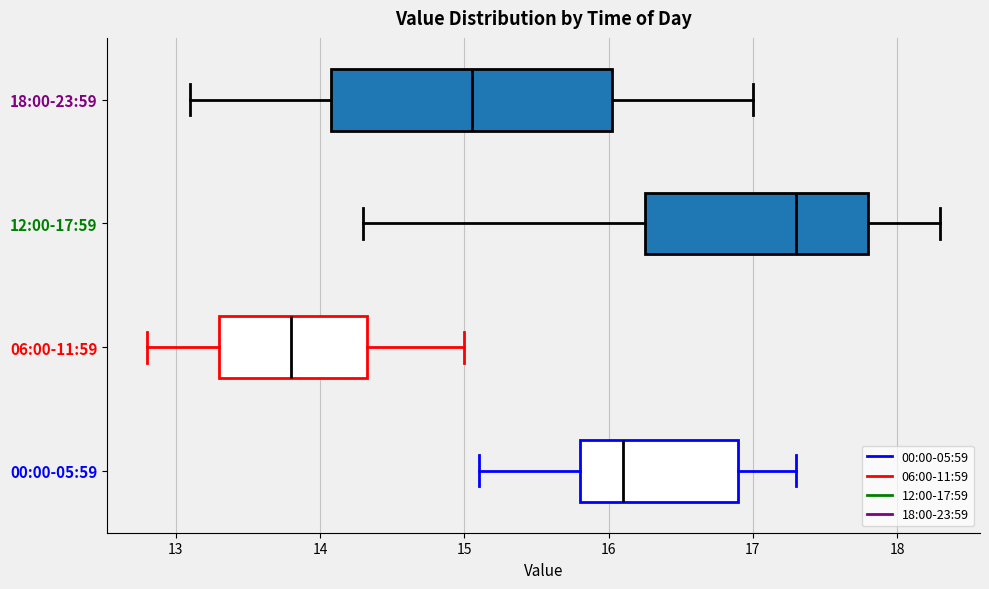

Which box has the furthest to the left median line?

06:00-11:59